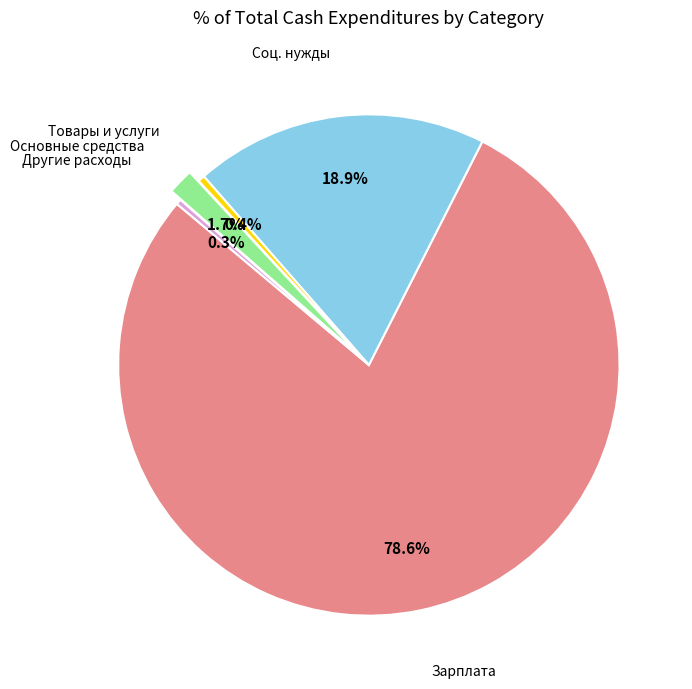

Does any single category account for the majority?

Yes